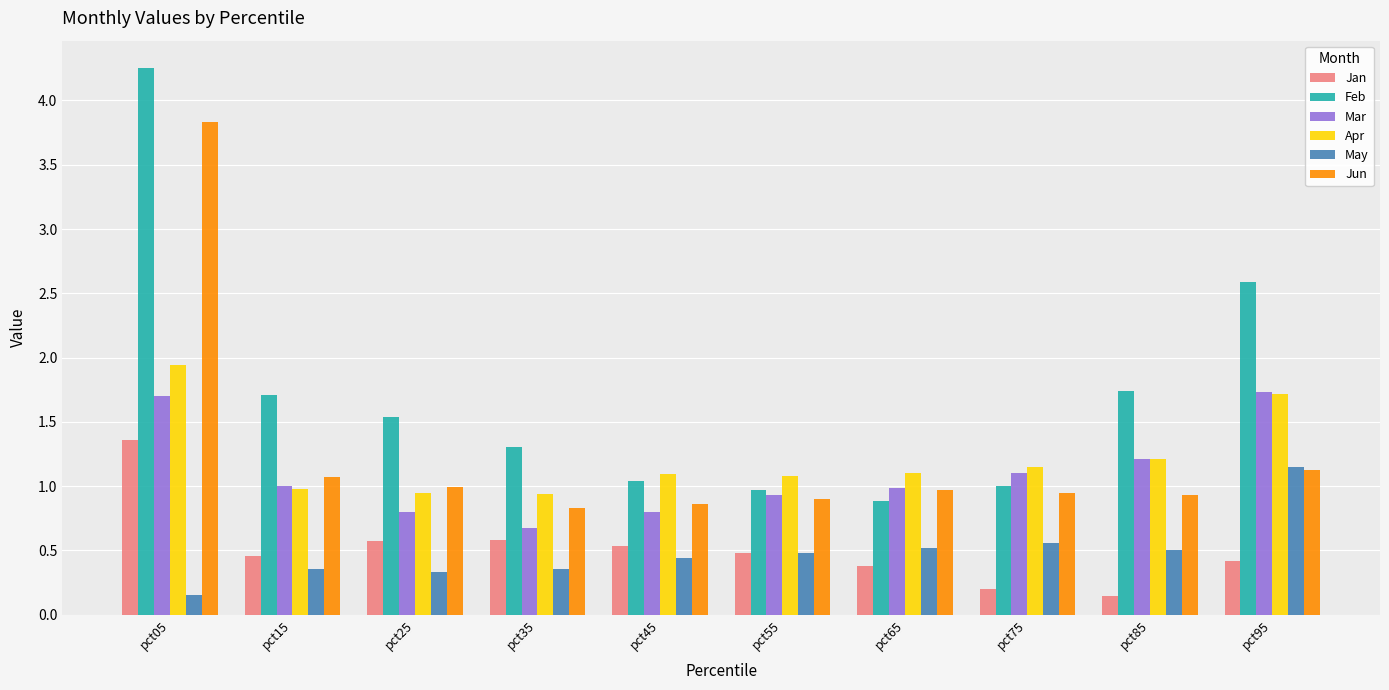

The May series shows 0.5 at pct85. True or false?

True